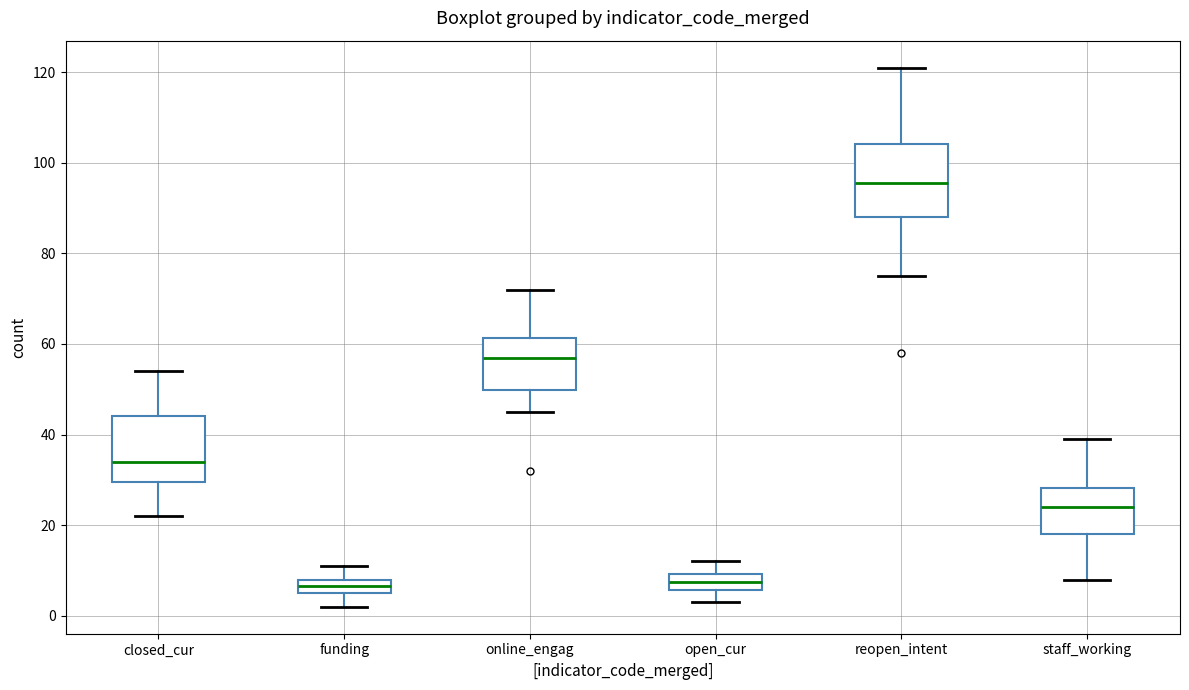

Where does the median line of the box for open_cur sit on the y-axis? The values are not printed on the chart, so give them approximately, as read against the axis.

8